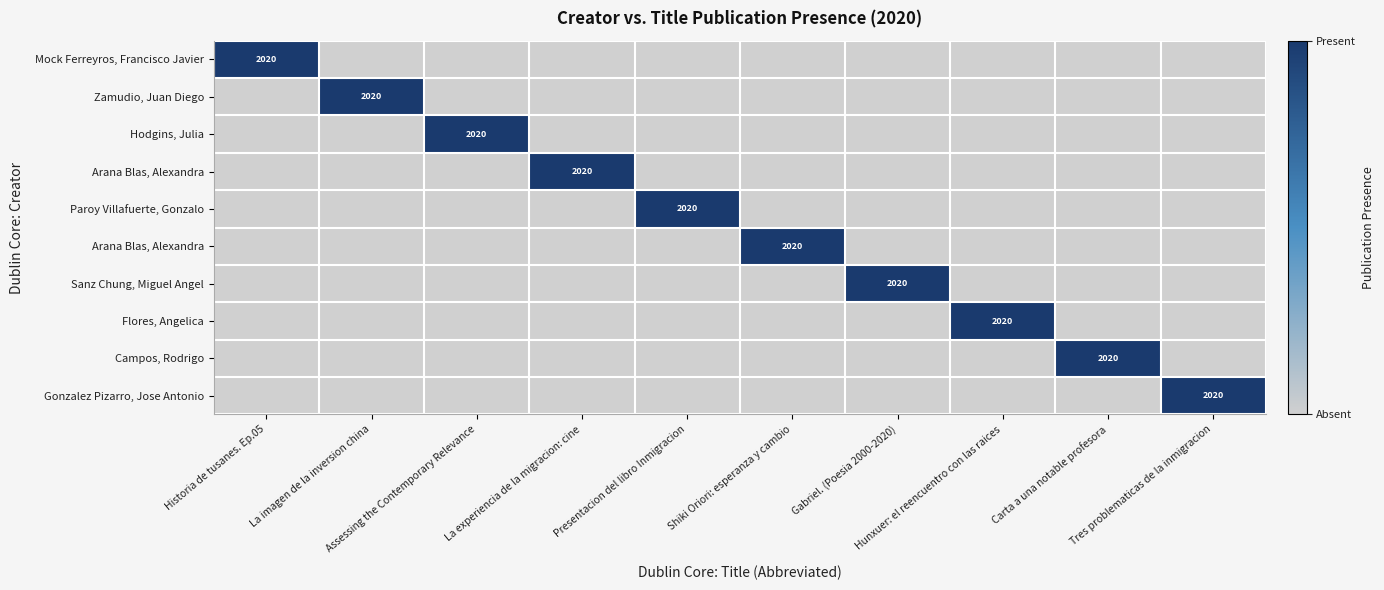

At how many categories does at least one series exceed 0?

10